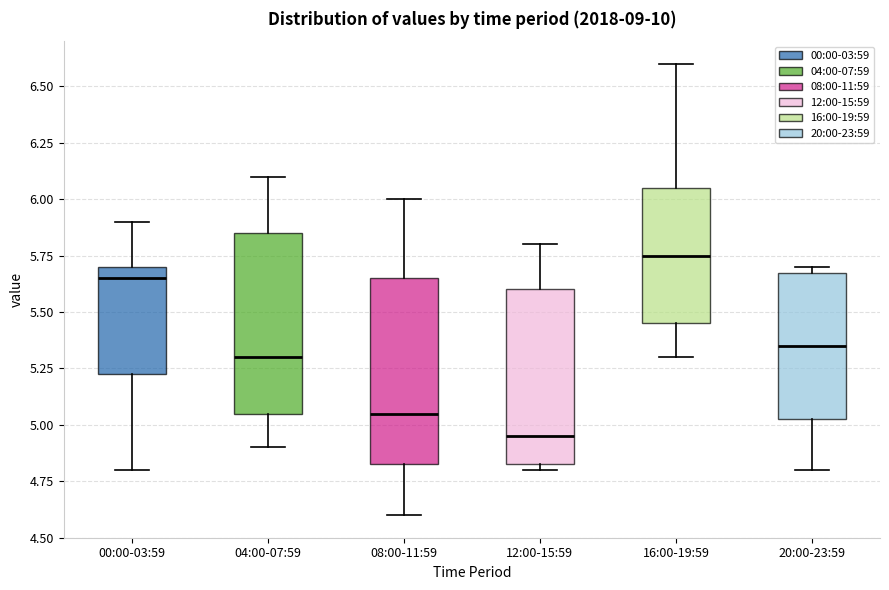

Where is the lower edge of the box for 20:00-23:59 on the y-axis? The values are not printed on the chart, so give them approximately, as read against the axis.

5.05